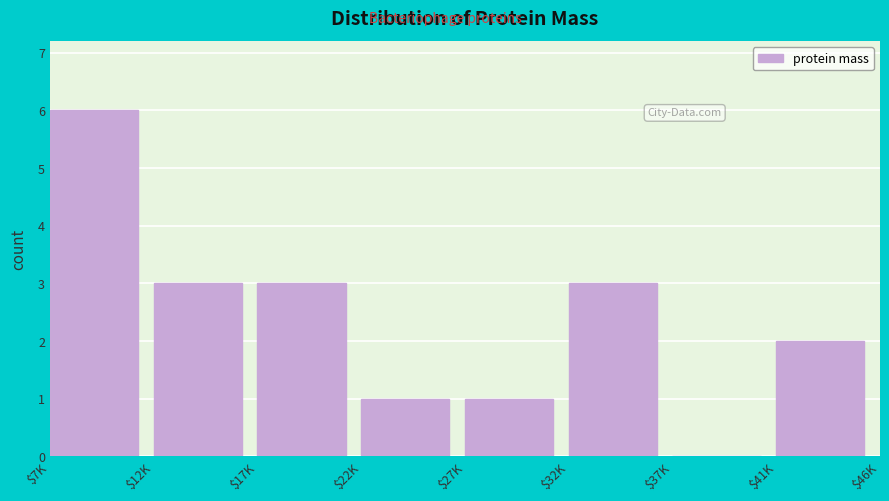

True or false: the data shows 2 at $41K.

True